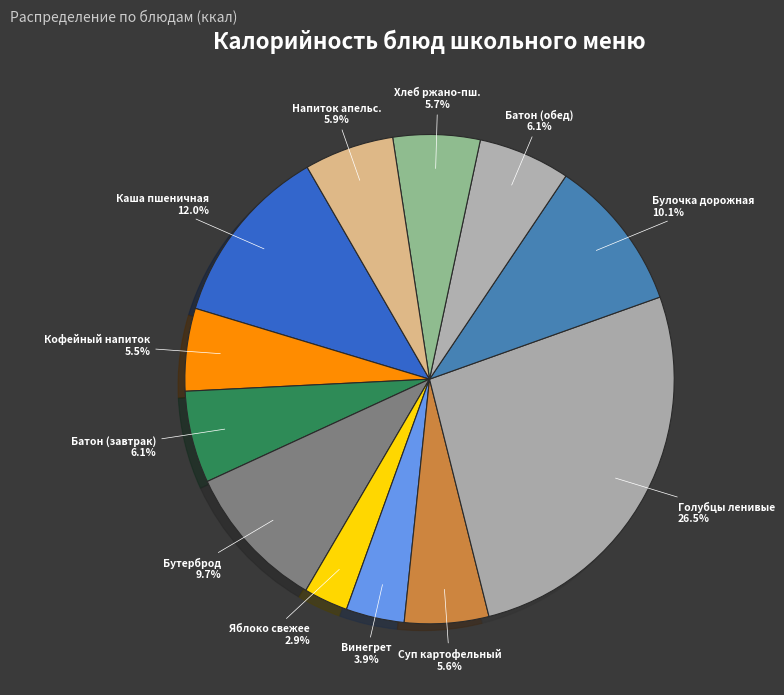

How many segments does this pie chart have?

12